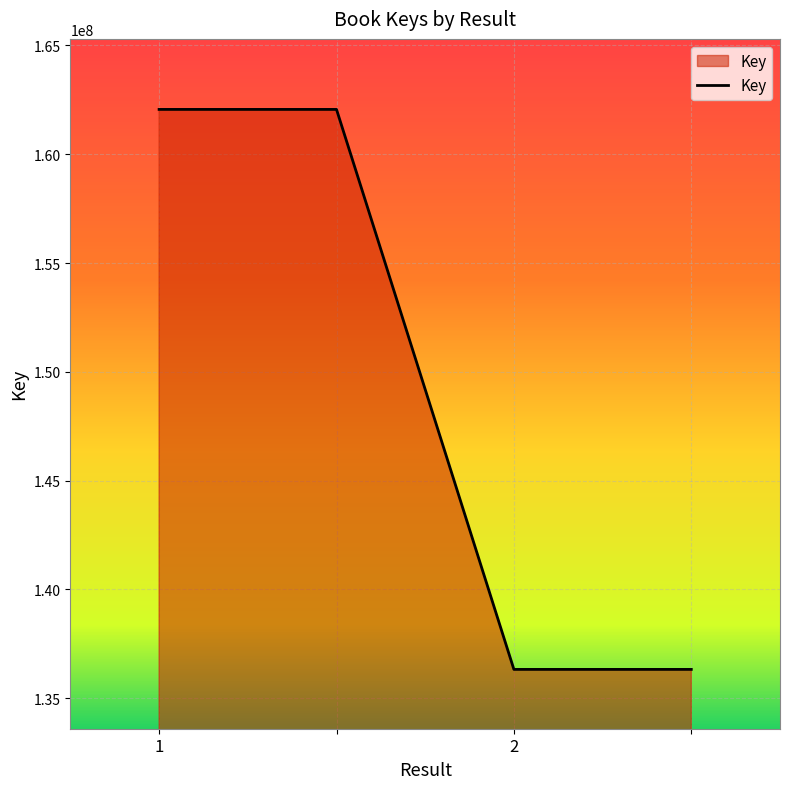

What is the difference between the second highest and second lowest values?

25737159